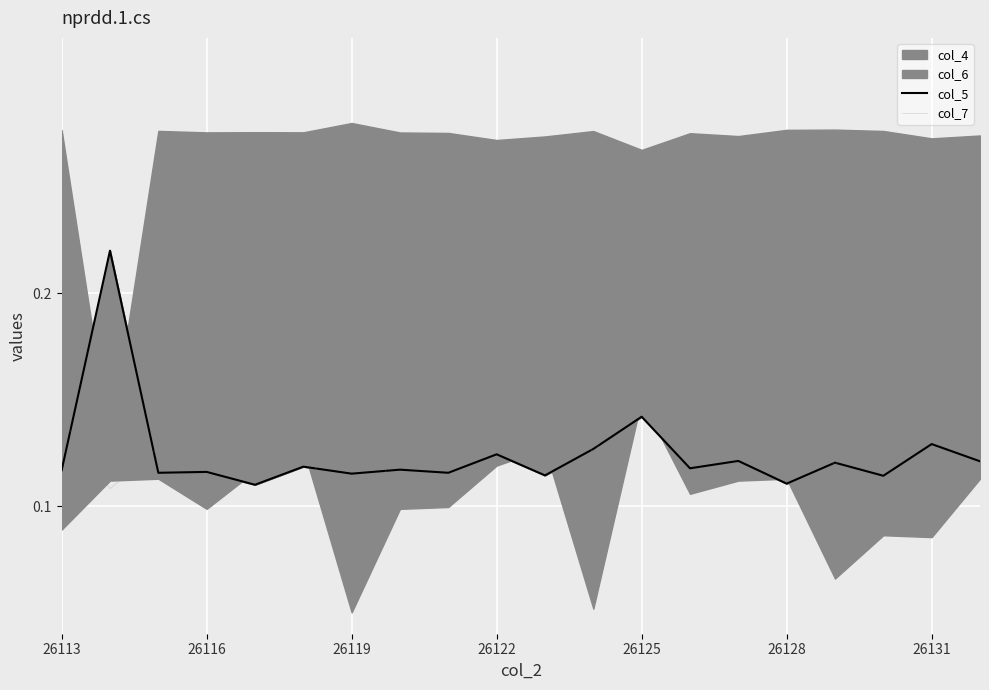

What is the average value of the col_7 series?

0.1